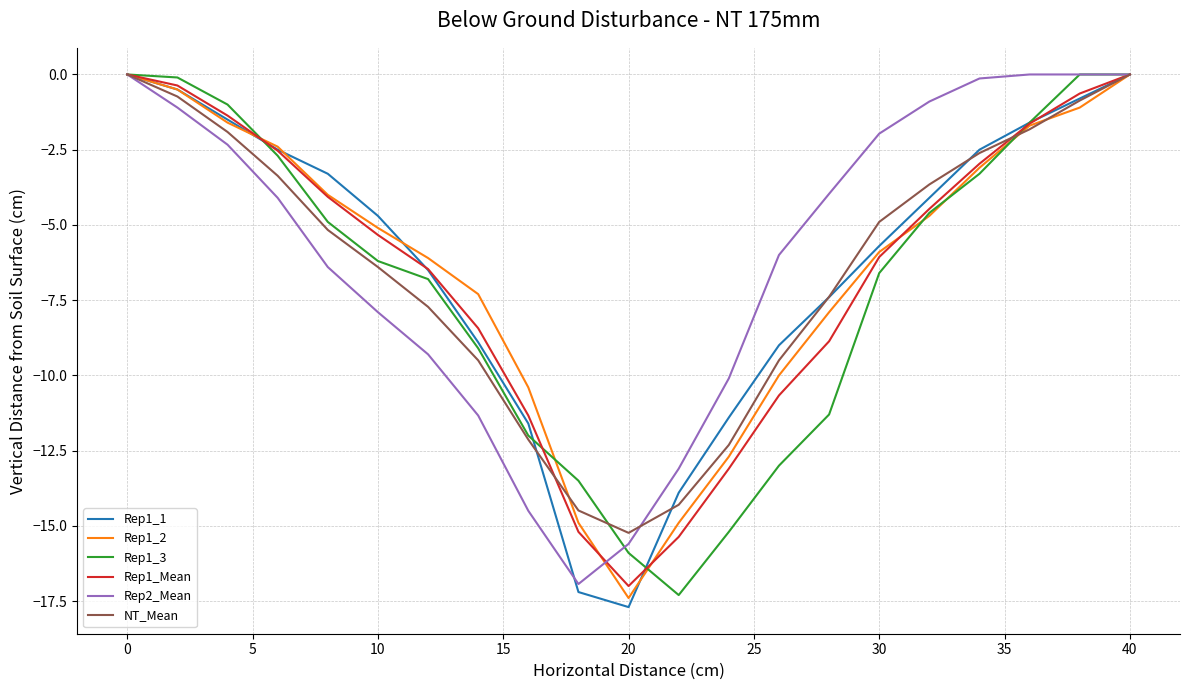

What is the smallest value displayed?

-17.7